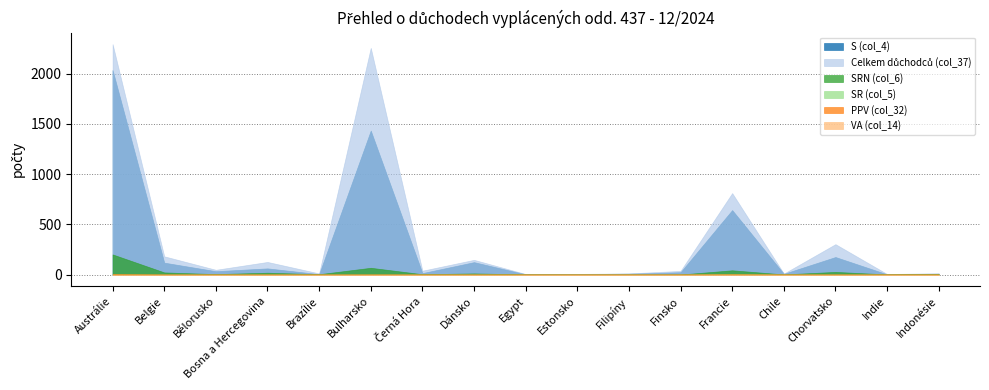

Reading right to left, what are all the values shown in this chart?

S (col_4): 2	2	174	7	641	23	8	5	2	123	14	1432	4	61	33	118	2034
PPV (col_32): 0	0	0	0	1	0	0	0	0	0	0	0	0	0	0	0	2
Celkem důchodců (col_37): 13	5	302	9	810	36	11	6	5	146	38	2255	11	125	47	181	2292
VA (col_14): 0	0	0	0	0	0	0	0	0	0	0	0	0	0	0	0	0
SRN (col_6): 7	1	26	1	42	0	0	0	1	11	3	67	3	18	4	21	200
SR (col_5): 0	0	0	0	5	0	0	0	0	0	0	0	0	0	0	0	3